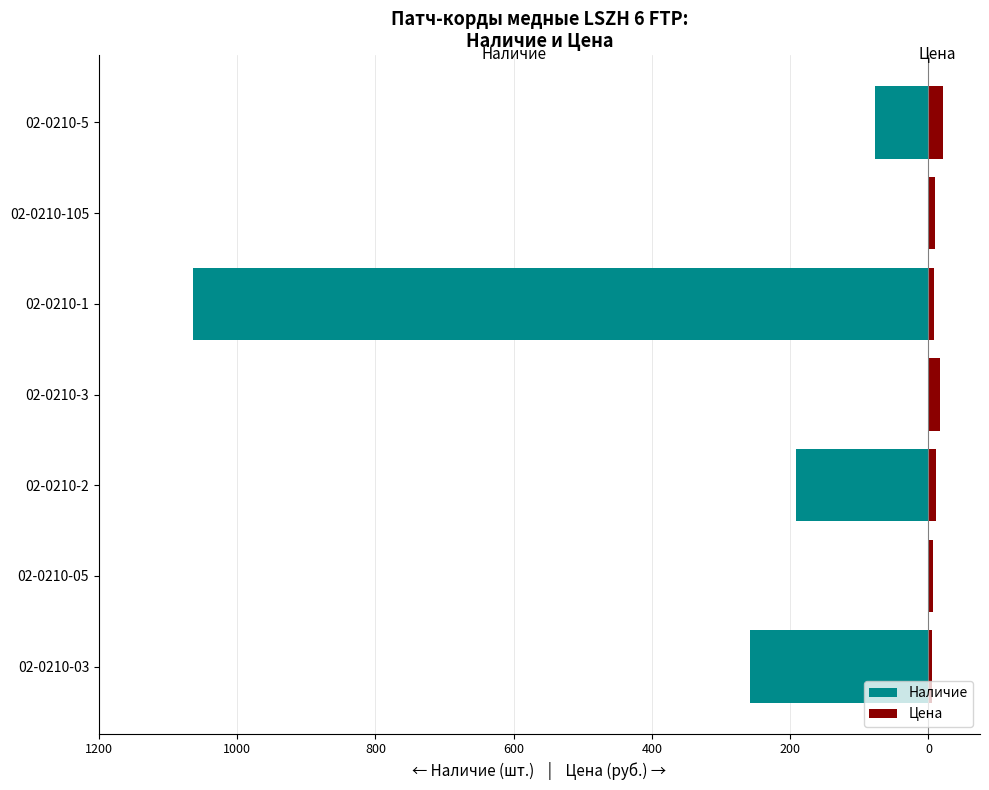

How many groups of bars are there?

7